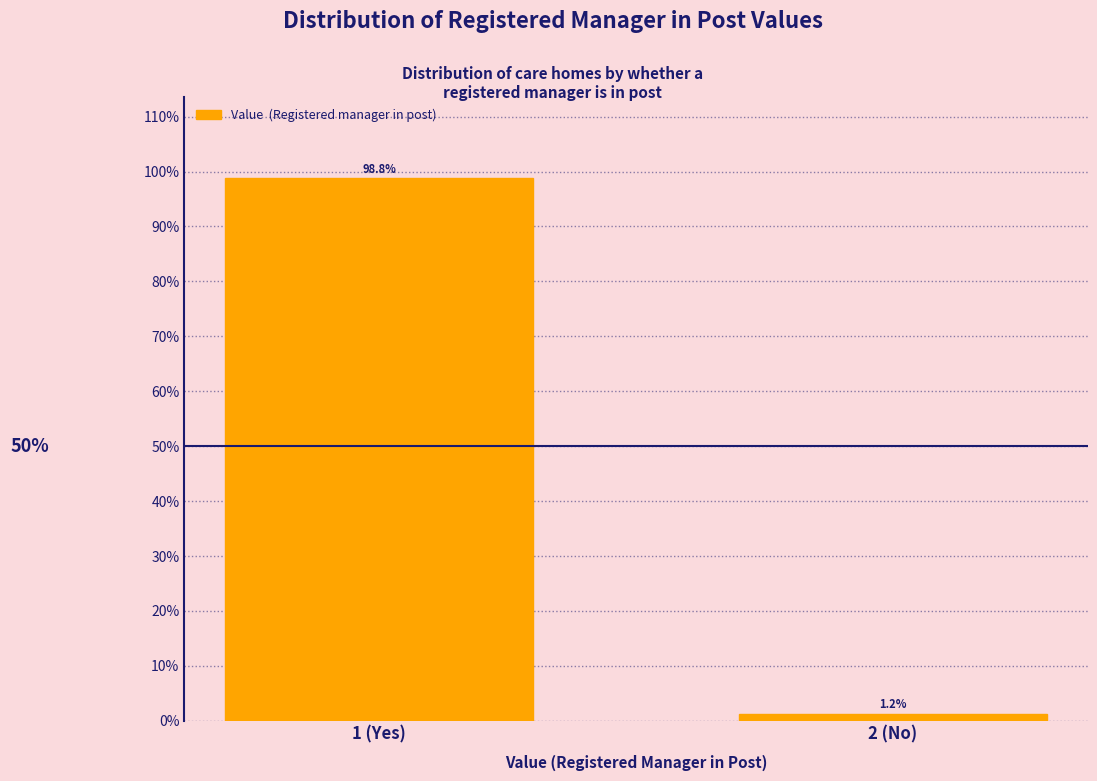

Reading left to right, transcribe all the data shown in this chart.

1 (Yes)=98.8	2 (No)=1.2